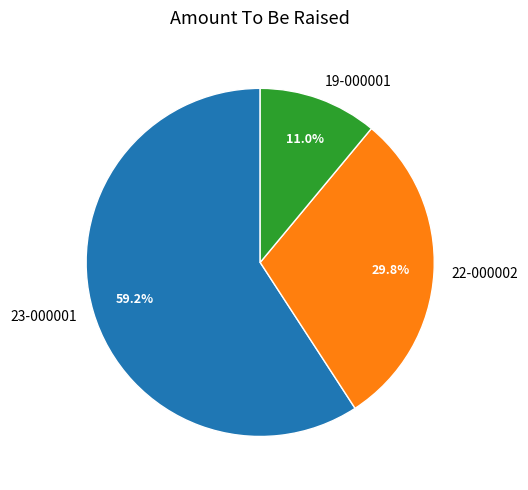

What is the largest slice in the pie chart?

23-000001